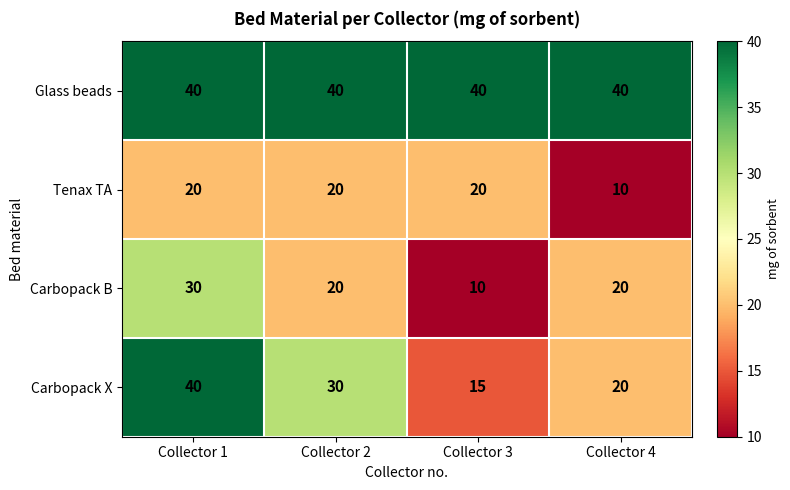

The Carbopack B series shows 20 at Collector 1. True or false?

False